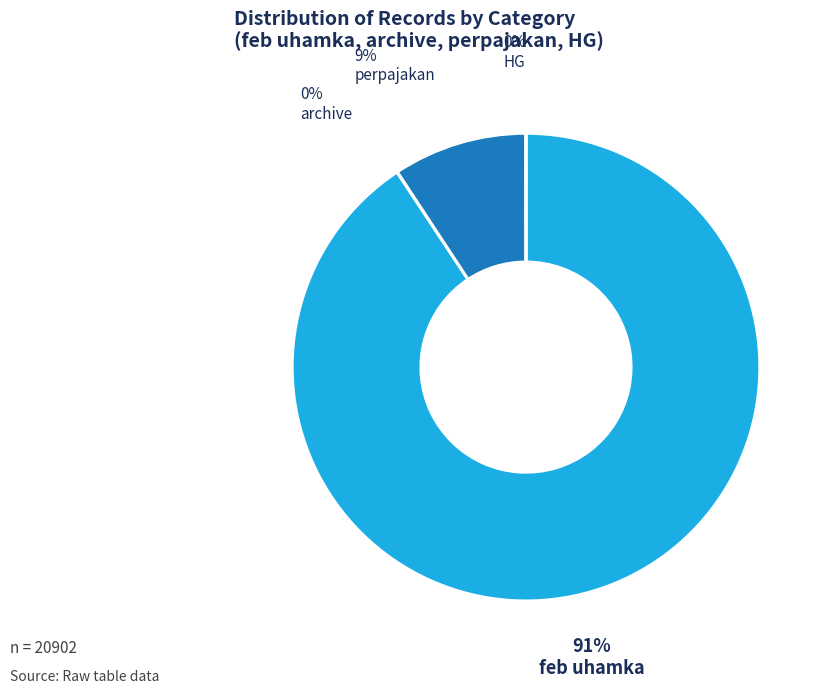

To the nearest percent, what is the average slice percentage?

25%